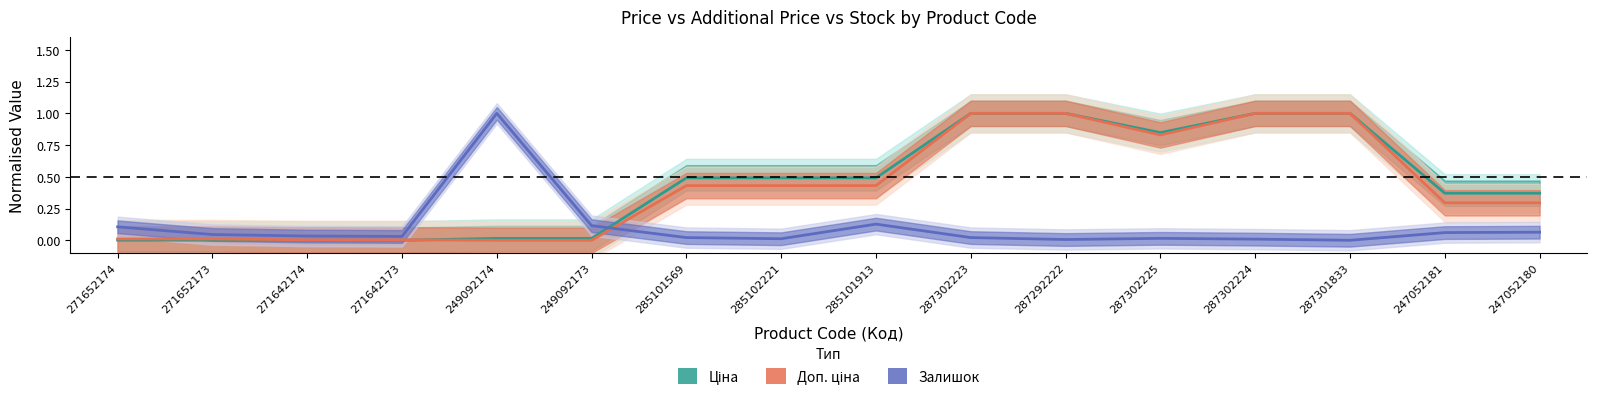

Where is the first local minimum for Залишок?

271642173